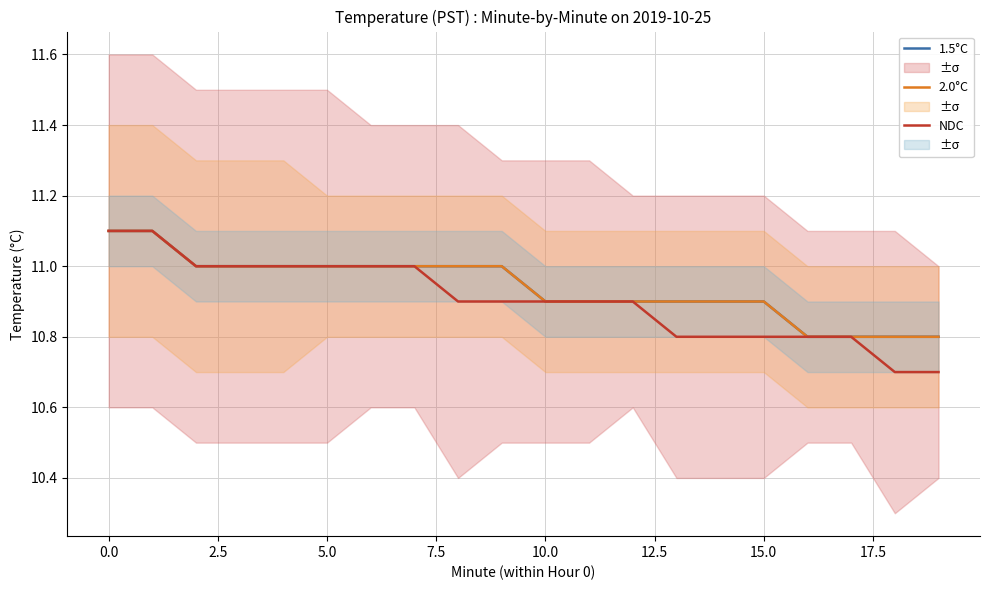

The value of NDC at 18 is 18.7. True or false?

False